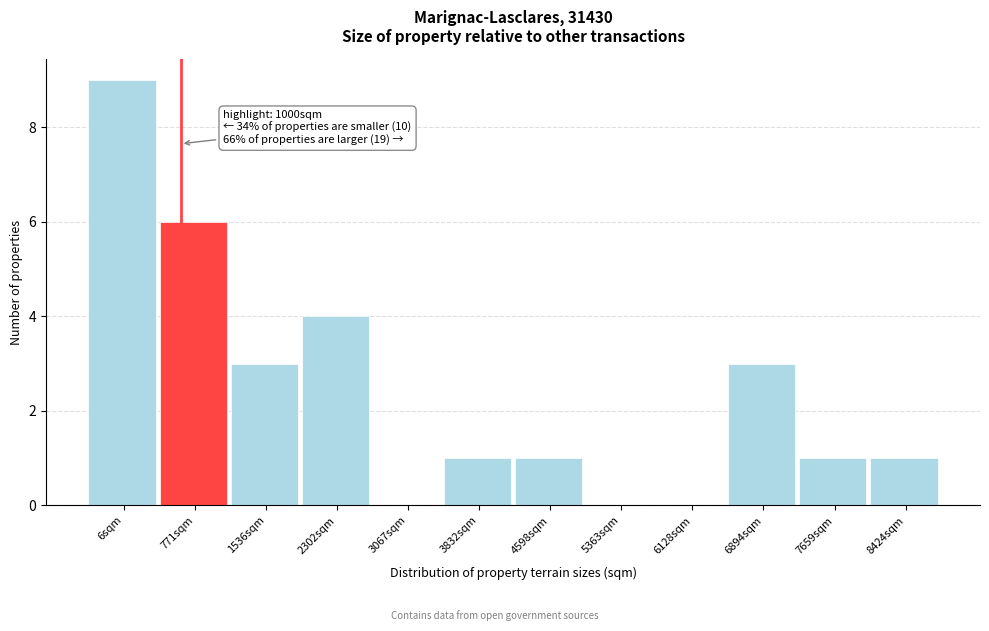

Reading left to right, what are all the values shown in this chart?

6sqm=9	771sqm=6	1536sqm=3	2302sqm=4	3067sqm=0	3832sqm=1	4598sqm=1	5363sqm=0	6128sqm=0	6894sqm=3	7659sqm=1	8424sqm=1